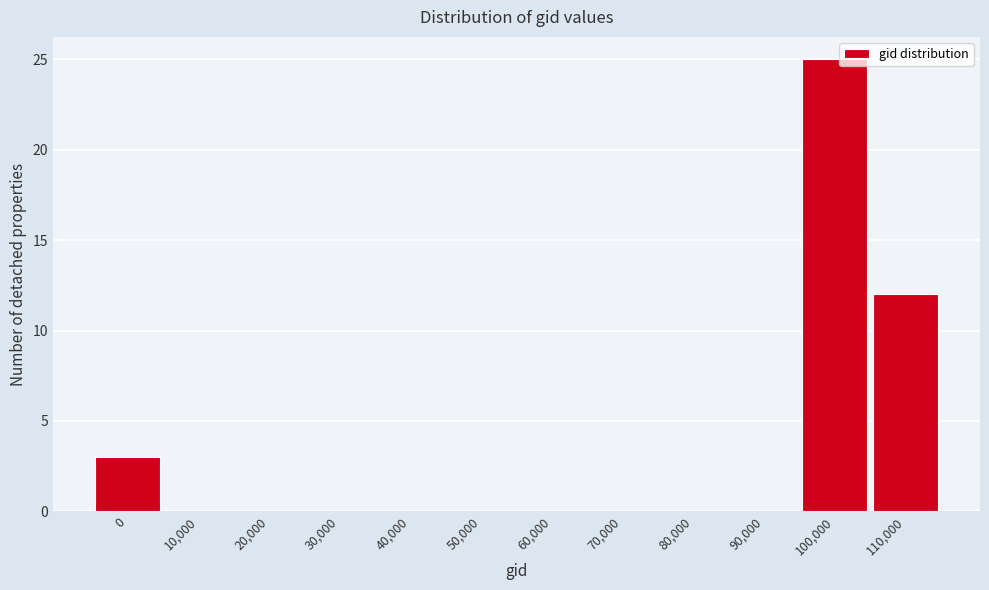

Reading left to right, list all the values displayed in this chart.

0=3	10,000=0	20,000=0	30,000=0	40,000=0	50,000=0	60,000=0	70,000=0	80,000=0	90,000=0	100,000=25	110,000=12